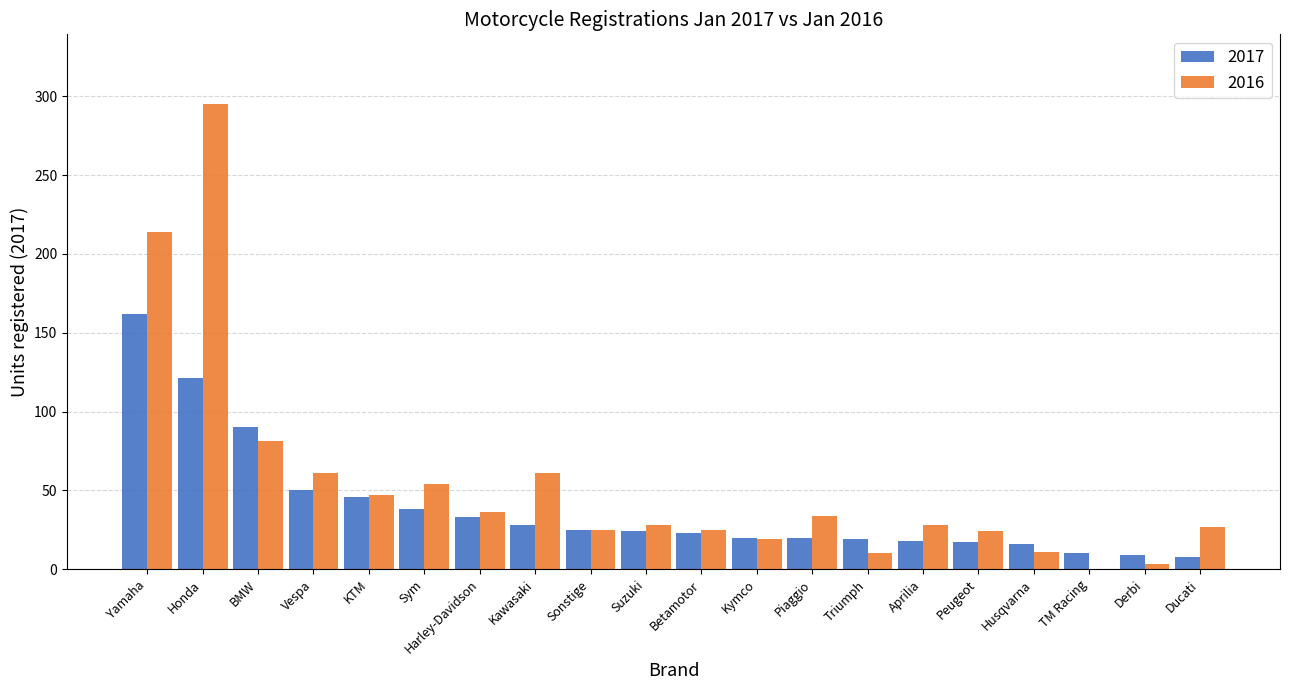

What value does the 2017 series have at Sonstige?

25